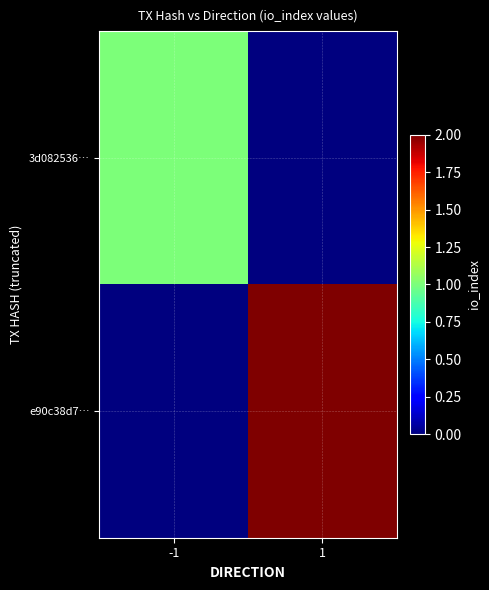

How many categories are shown in the chart?

2